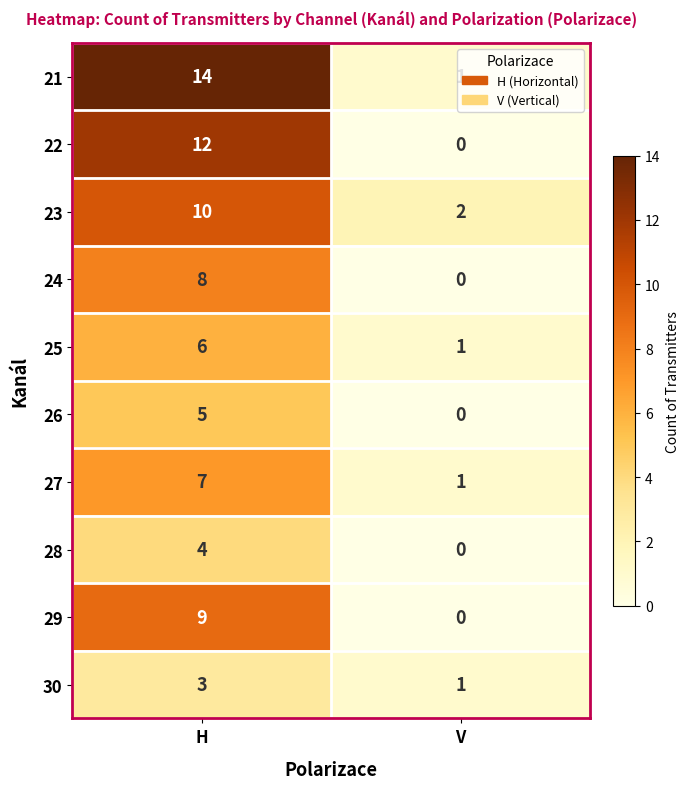

List the series in order of their peak value, highest first.

21, 22, 23, 29, 24, 27, 25, 26, 28, 30